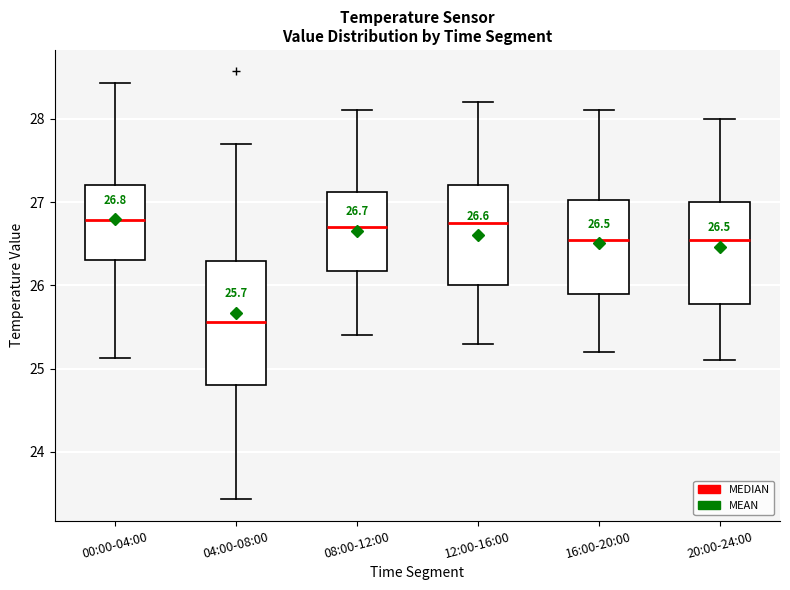

Comparing the boxes themselves (not the whiskers), which one is the tallest?

04:00-08:00